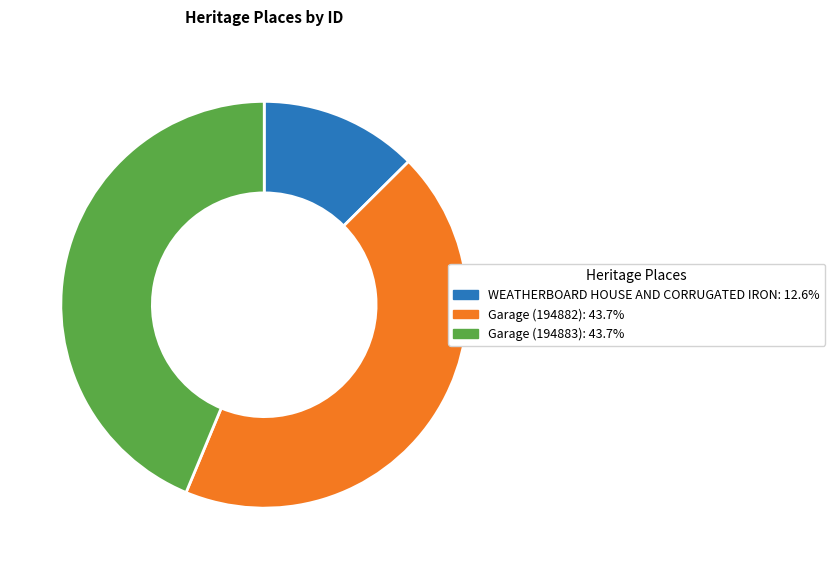

Is the sum of Garage (194883): 43.7% and WEATHERBOARD HOUSE AND CORRUGATED IRON: 12.6% greater than half?

Yes